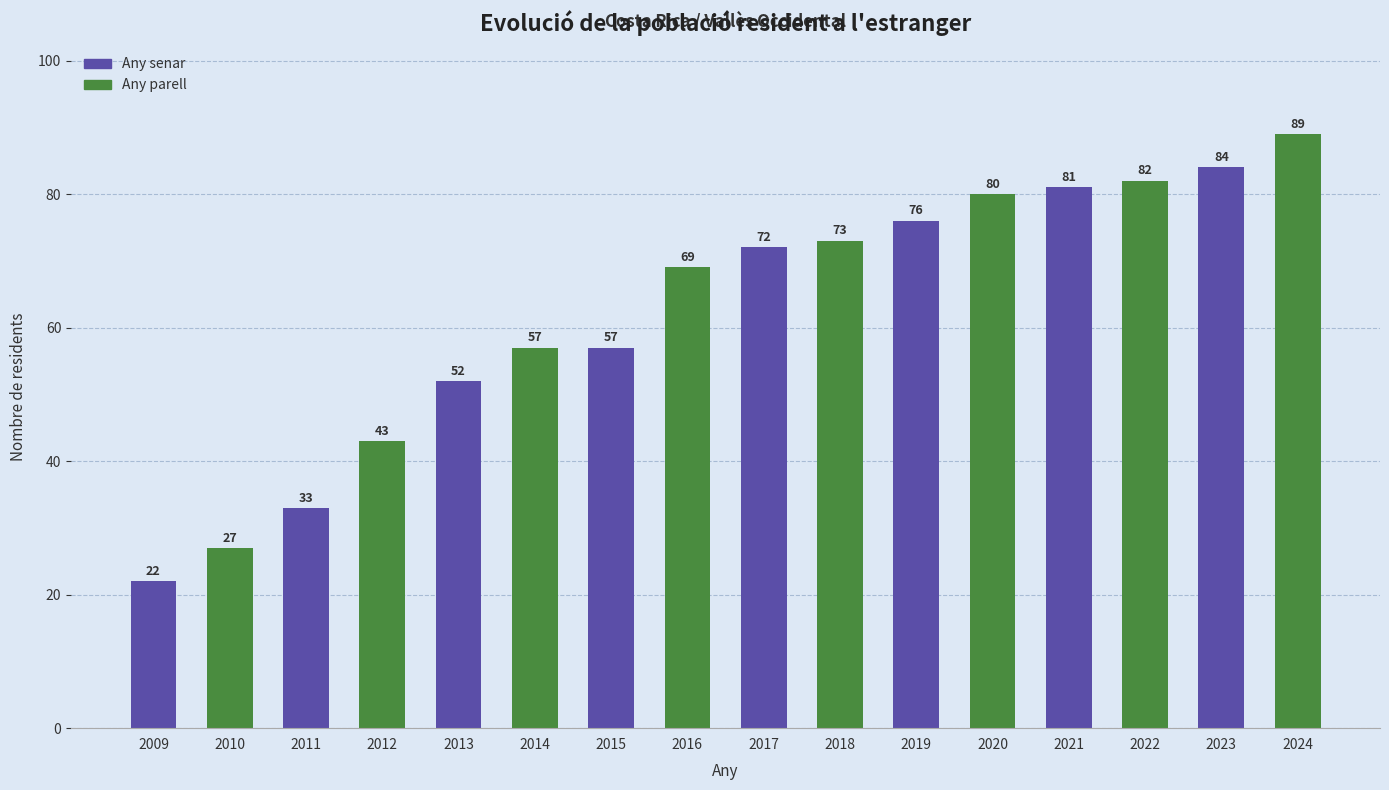

Is it true that the value at 2023 is 114?

False